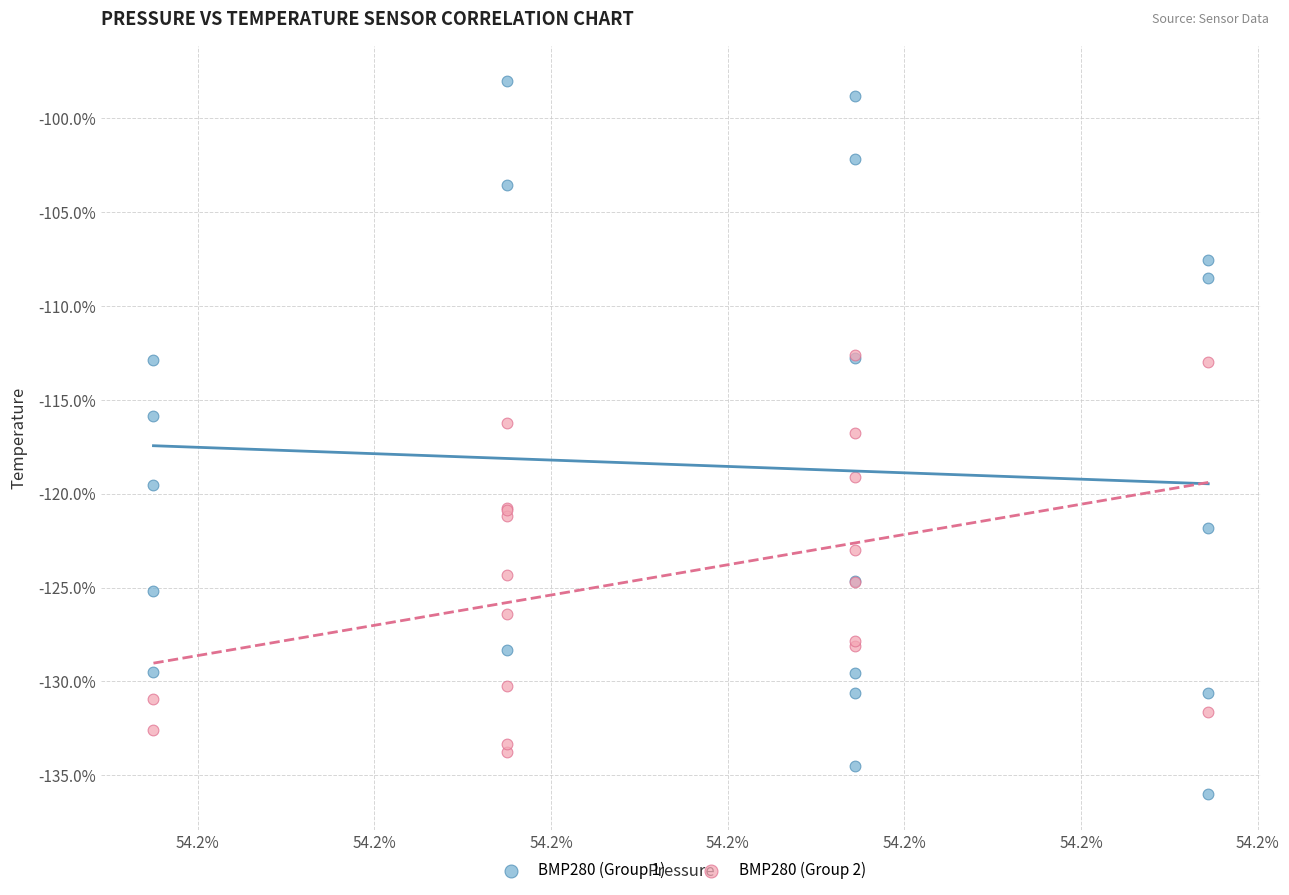

What are all the series names shown in the legend?

BMP280 (Group 1), BMP280 (Group 2)